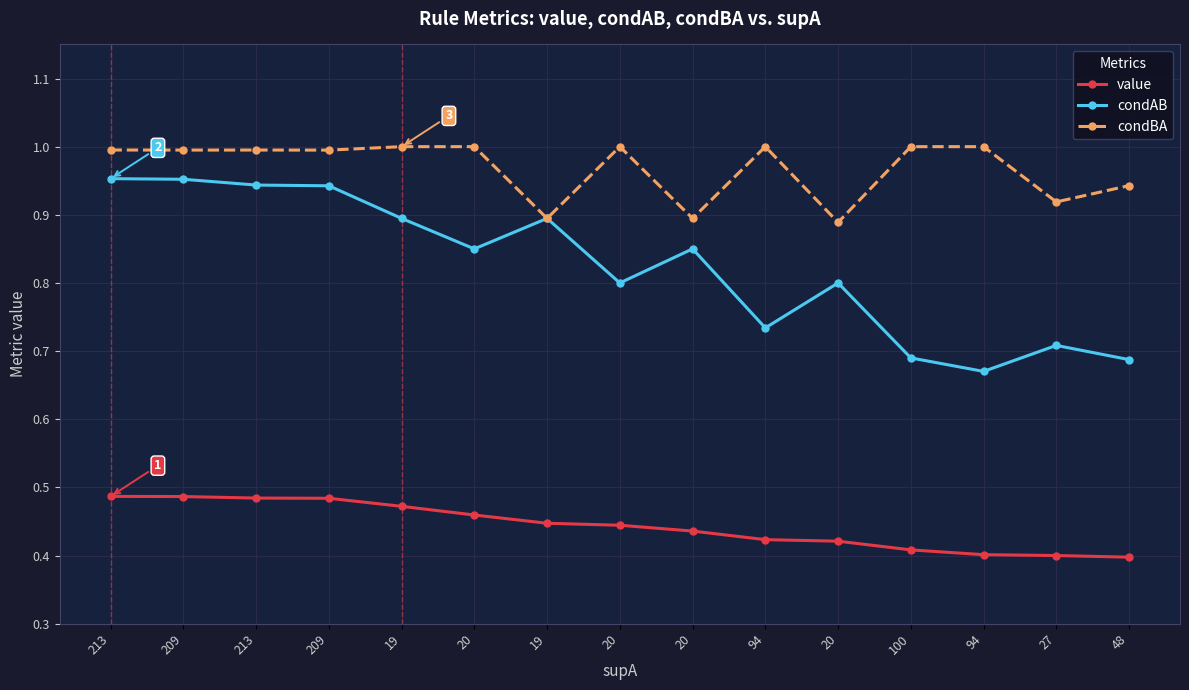

How many lines are shown in the chart?

3